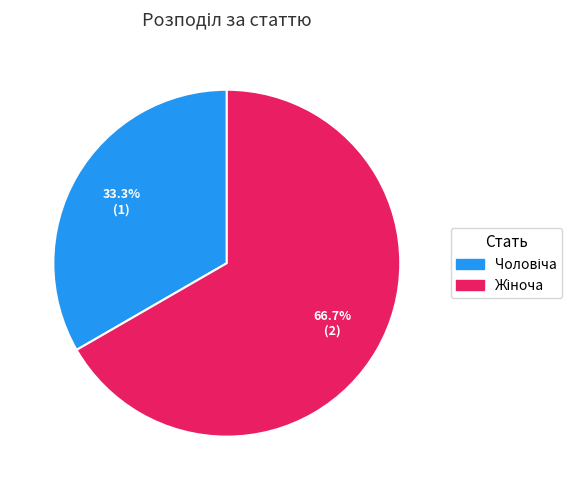

Is there a majority slice in this chart?

Yes